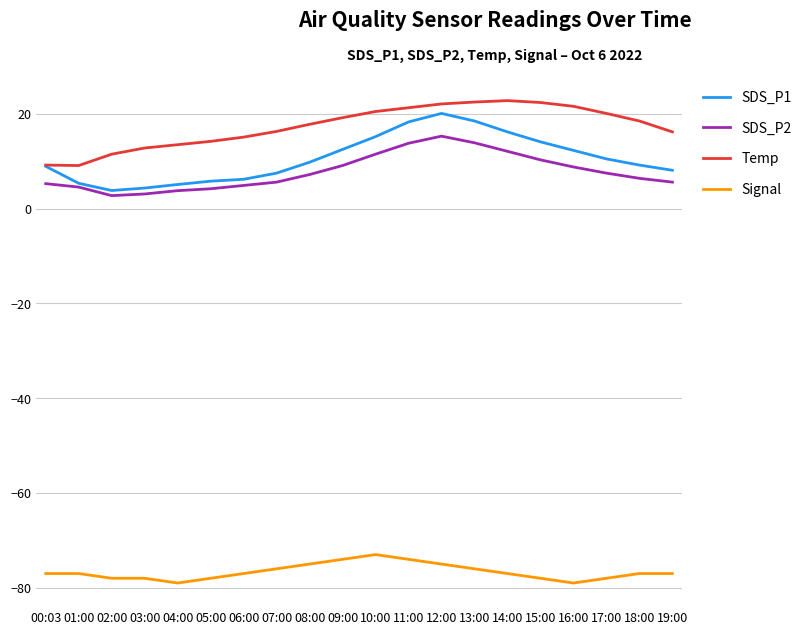

The SDS_P2 series shows 7.2 at 08:00. True or false?

True